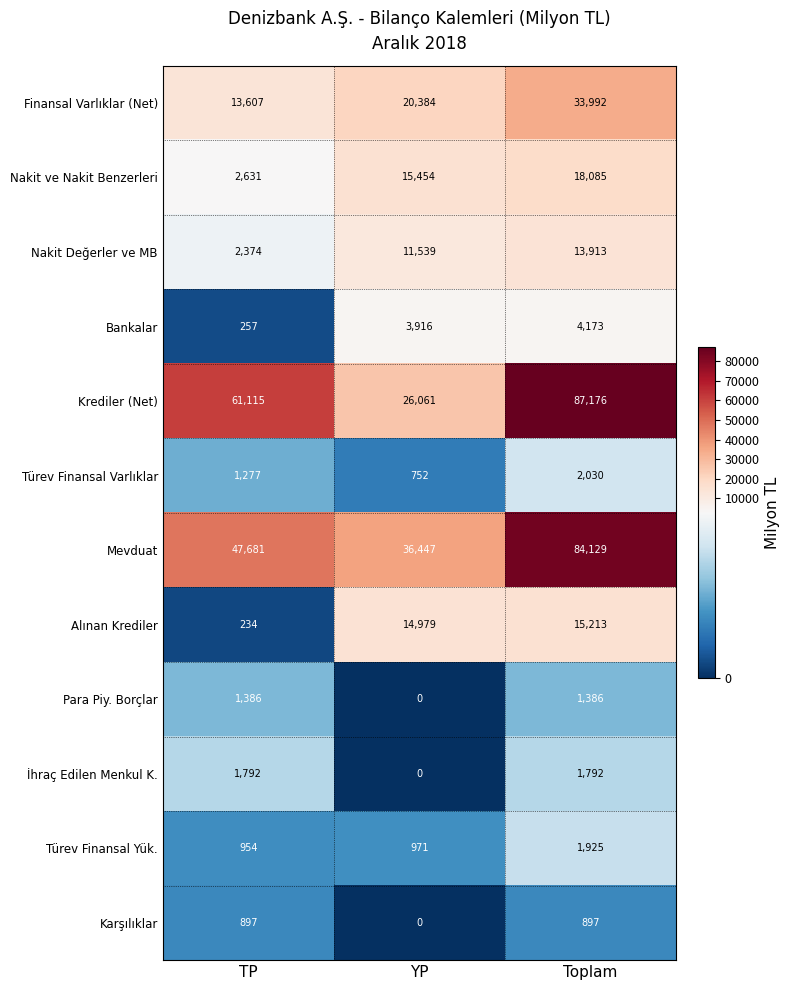

Count the number of data series in this chart.

12